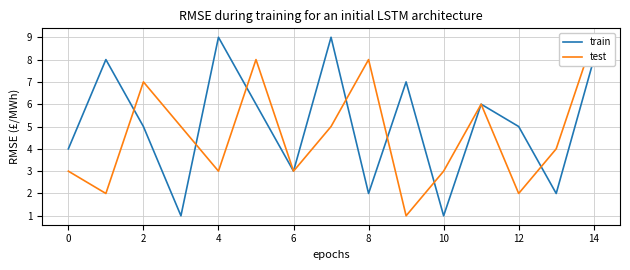

In test, how many points are lower than both neighbors (excluding endpoints)?

5